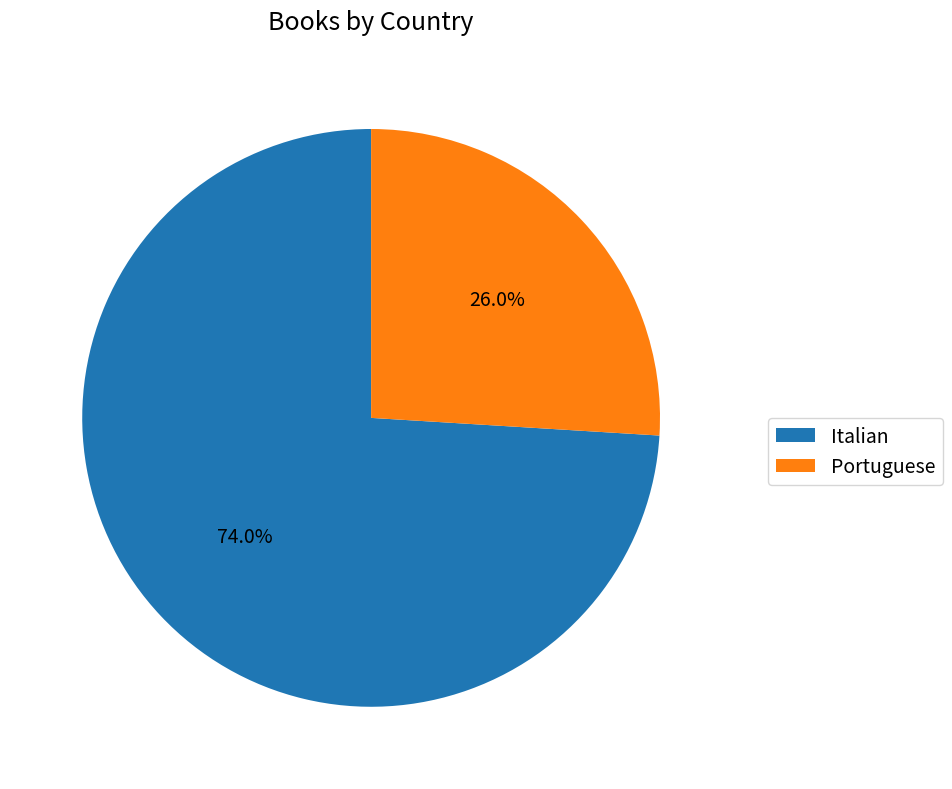

How many segments does this pie chart have?

2